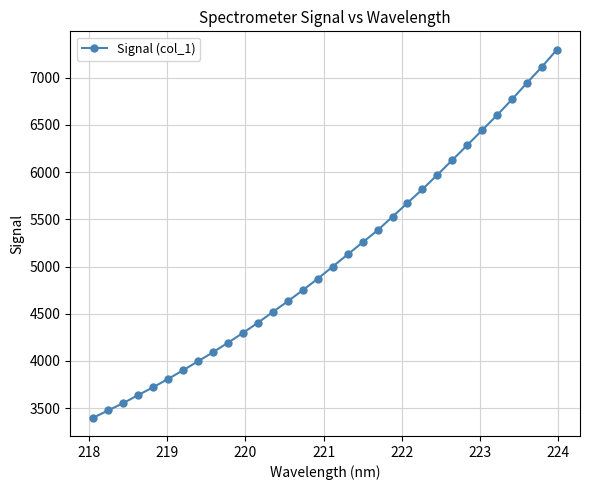

What is the average value?

5081.6